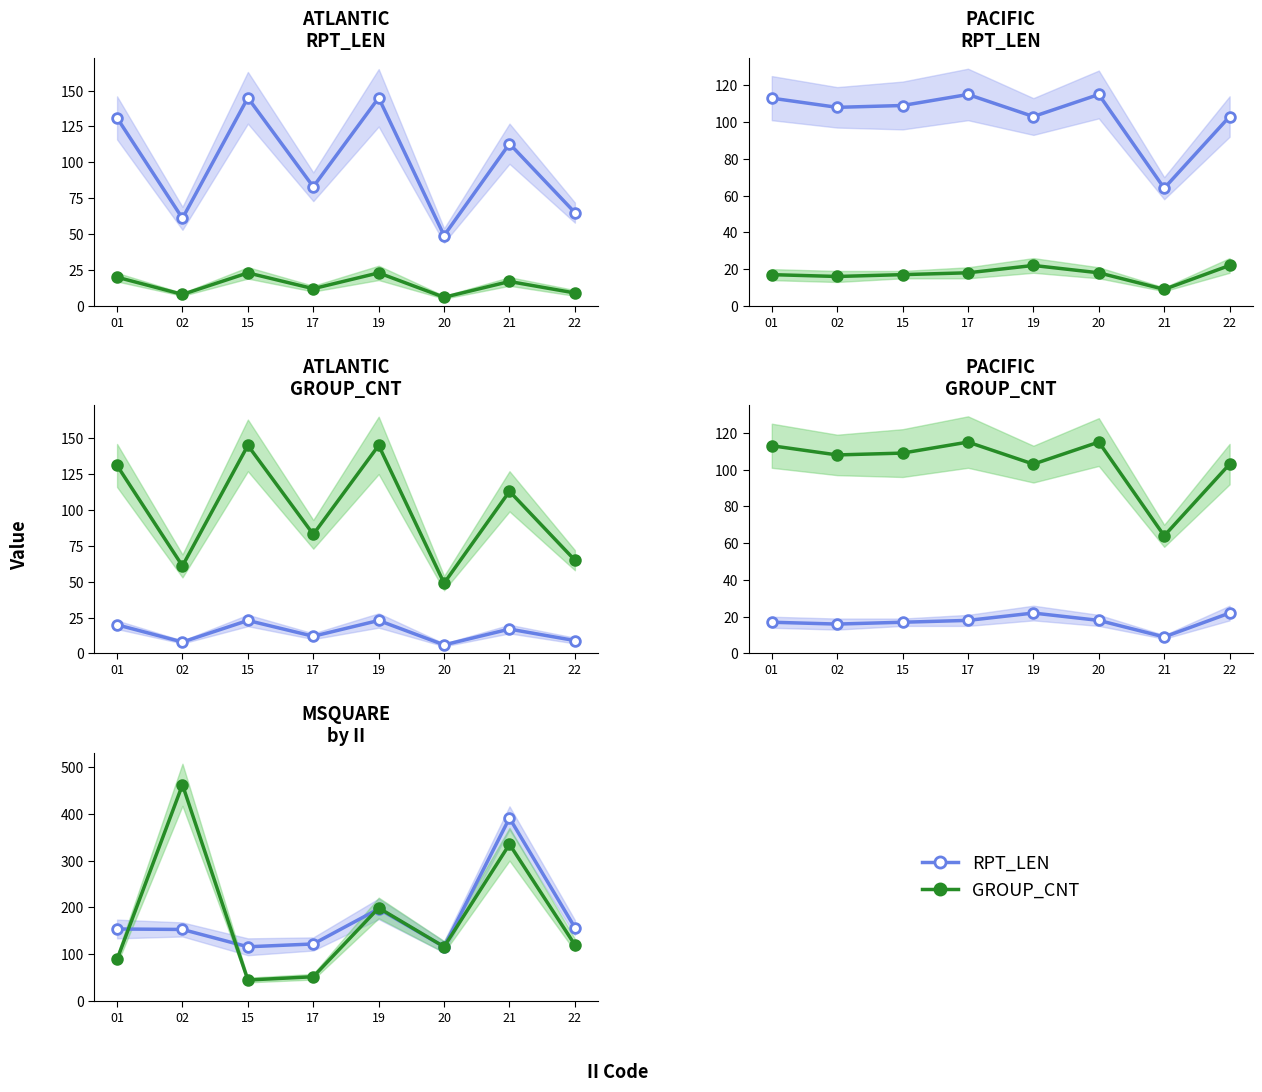

In HC, how many points are lower than both neighbors (excluding endpoints)?

2